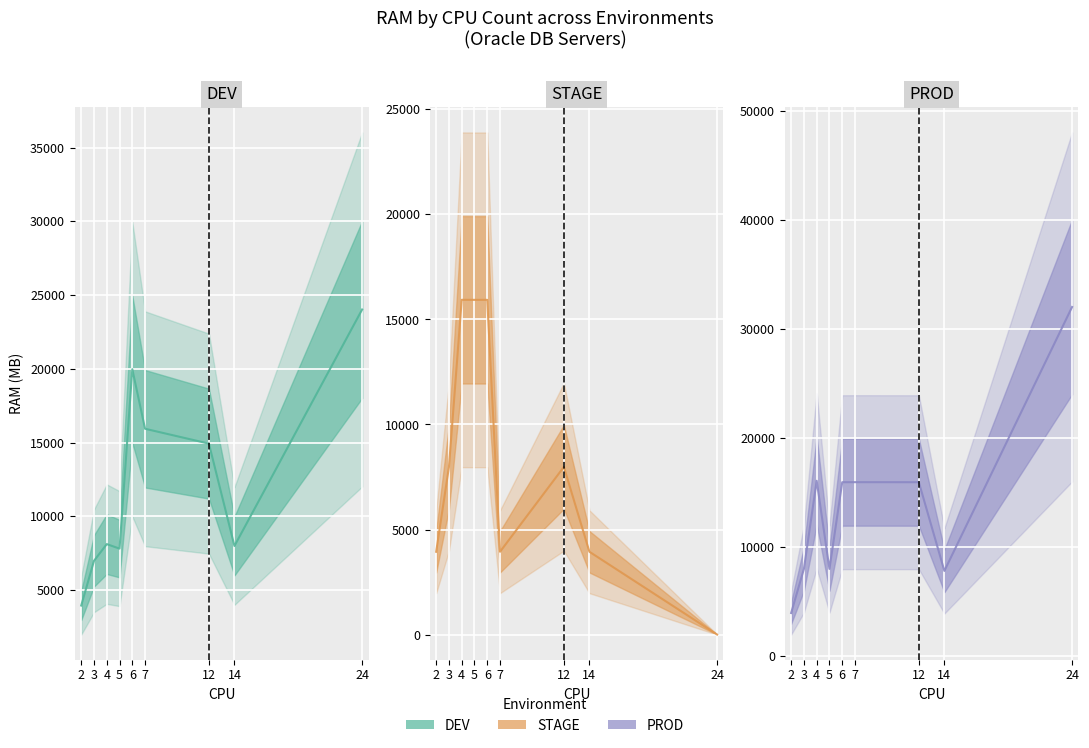

How many data points does each series have?

9